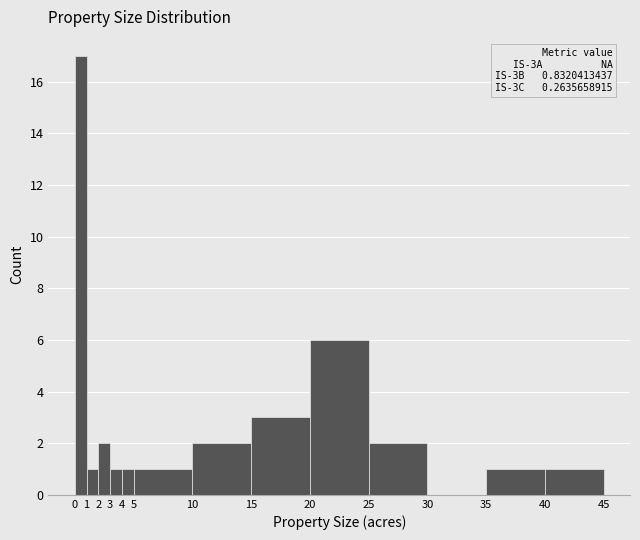

Over which range of the x-axis is the bar tallest?

0 to 1